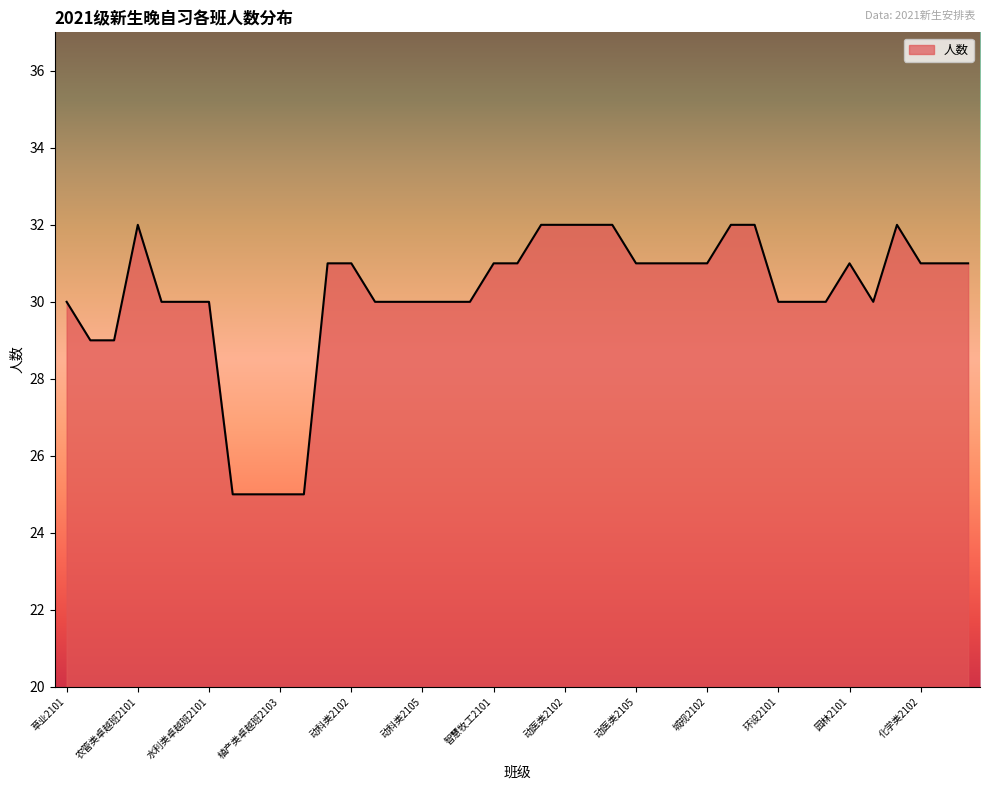

What is the difference between the maximum and minimum values?

7